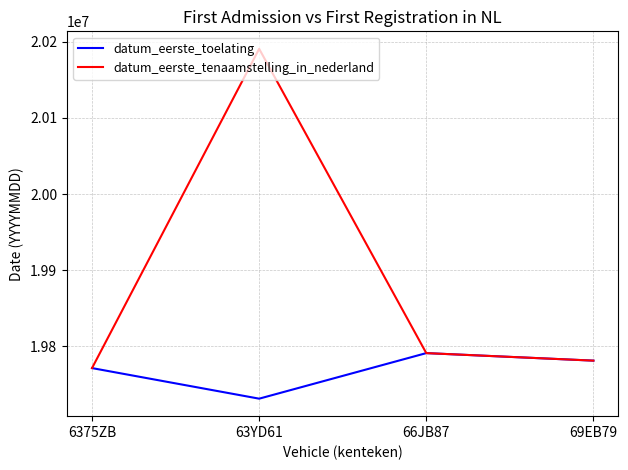

What is the difference between the maximum and minimum values in the datum_eerste_tenaamstelling_in_nederland series?

419777